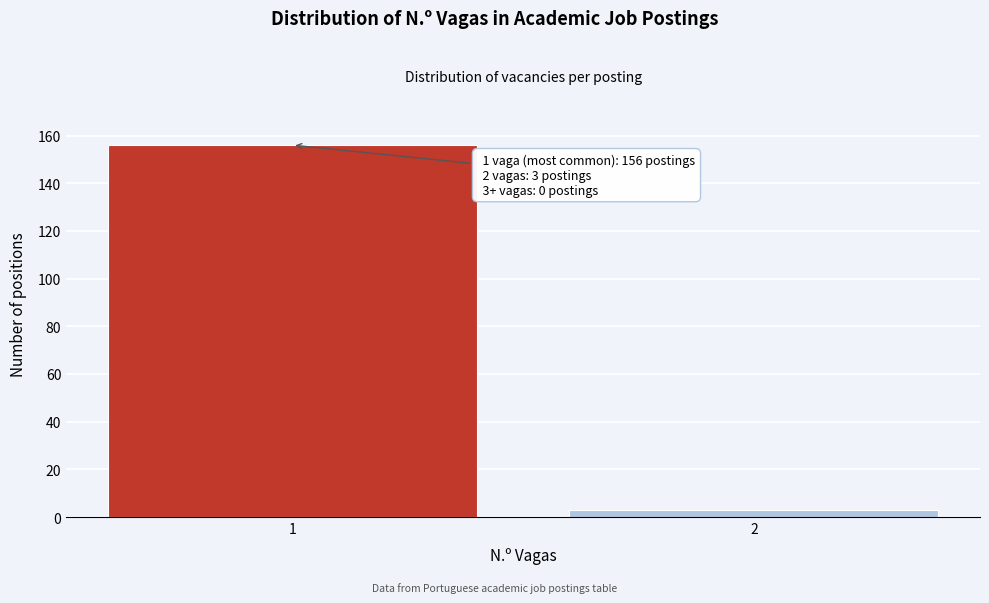

Reading right to left, transcribe all the data shown in this chart.

2=3	1=156